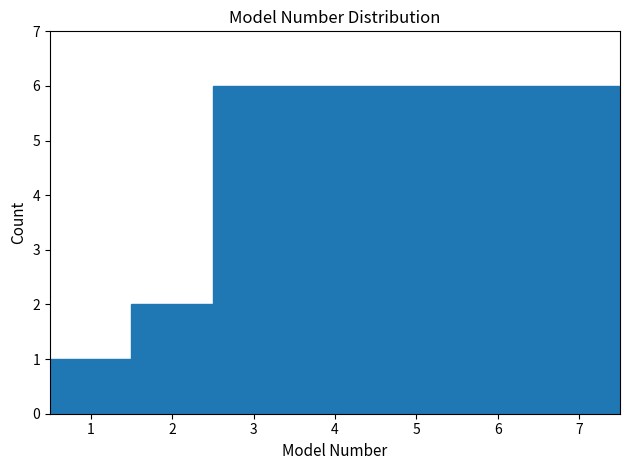

What is the height of the bar covering 5.5 to 6.5 on the x-axis? The values are not printed on the chart, so give them approximately, as read against the axis.

6